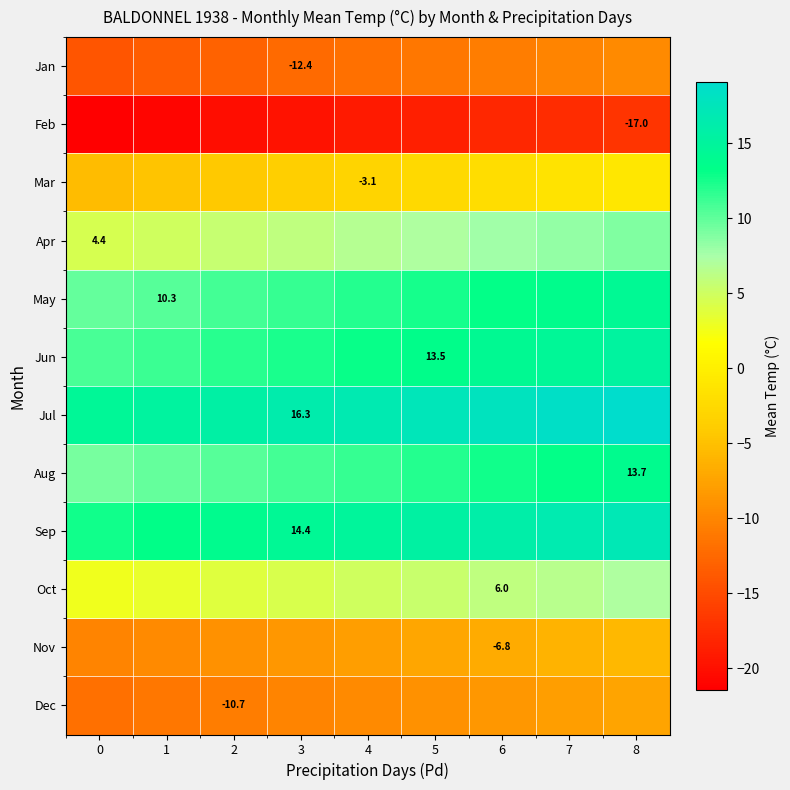

The value of row_5 at 1 is 11.3. True or false?

True